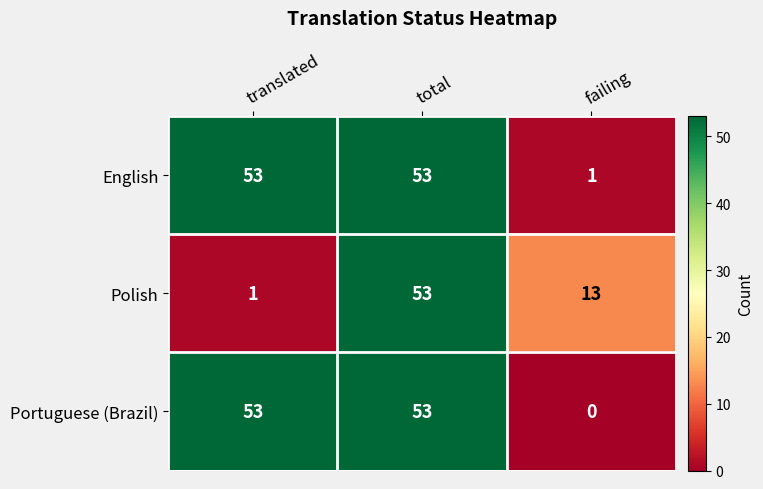

At failing, list the series in order from smallest to largest.

Portuguese (Brazil), English, Polish